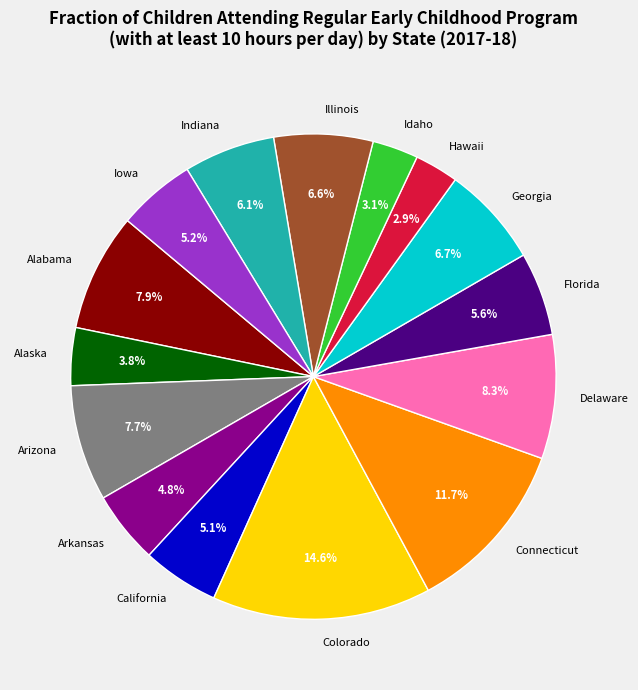

Count the number of slices in the pie.

15